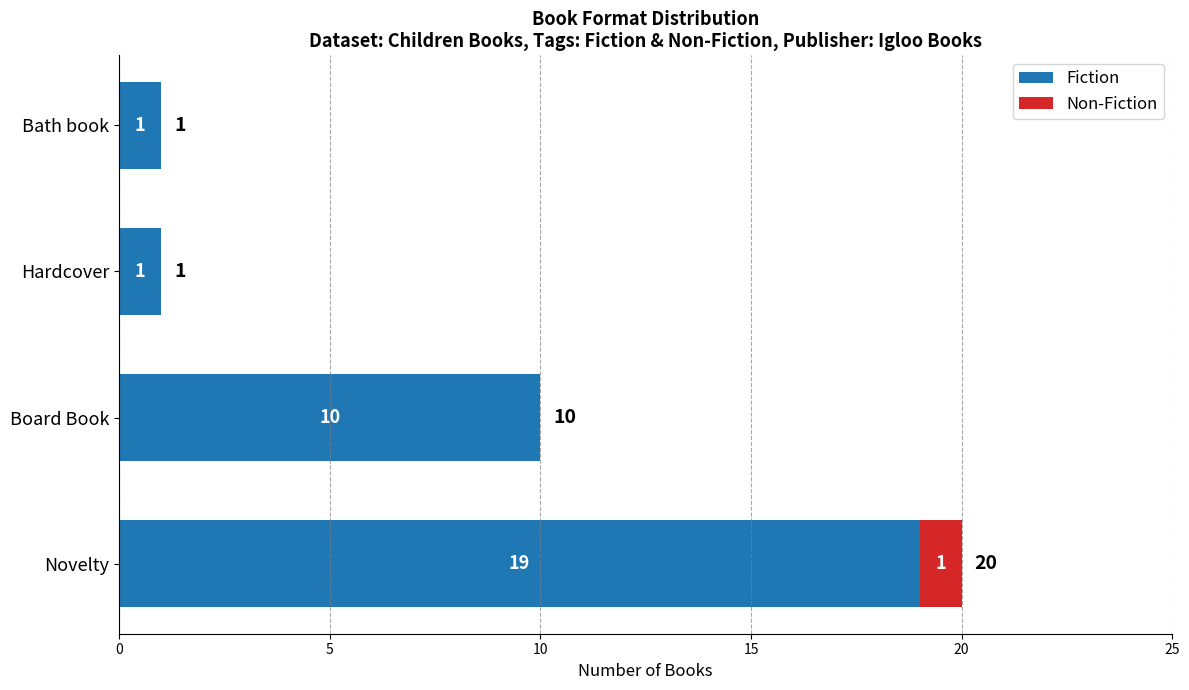

Which category has the highest value in the Fiction series?

Novelty